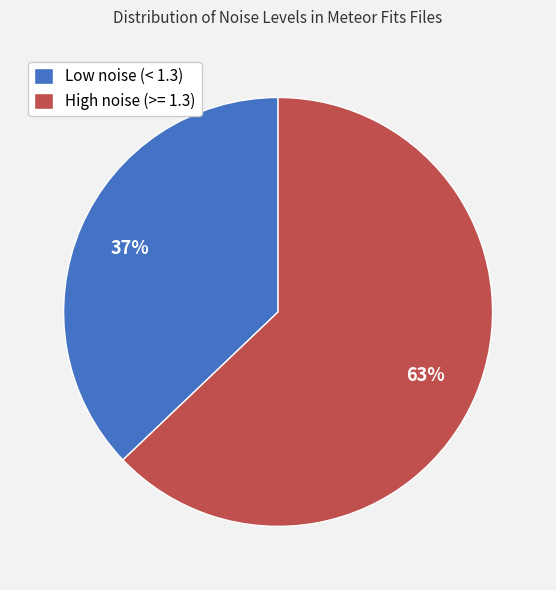

To the nearest percent, what is the average slice percentage?

50%